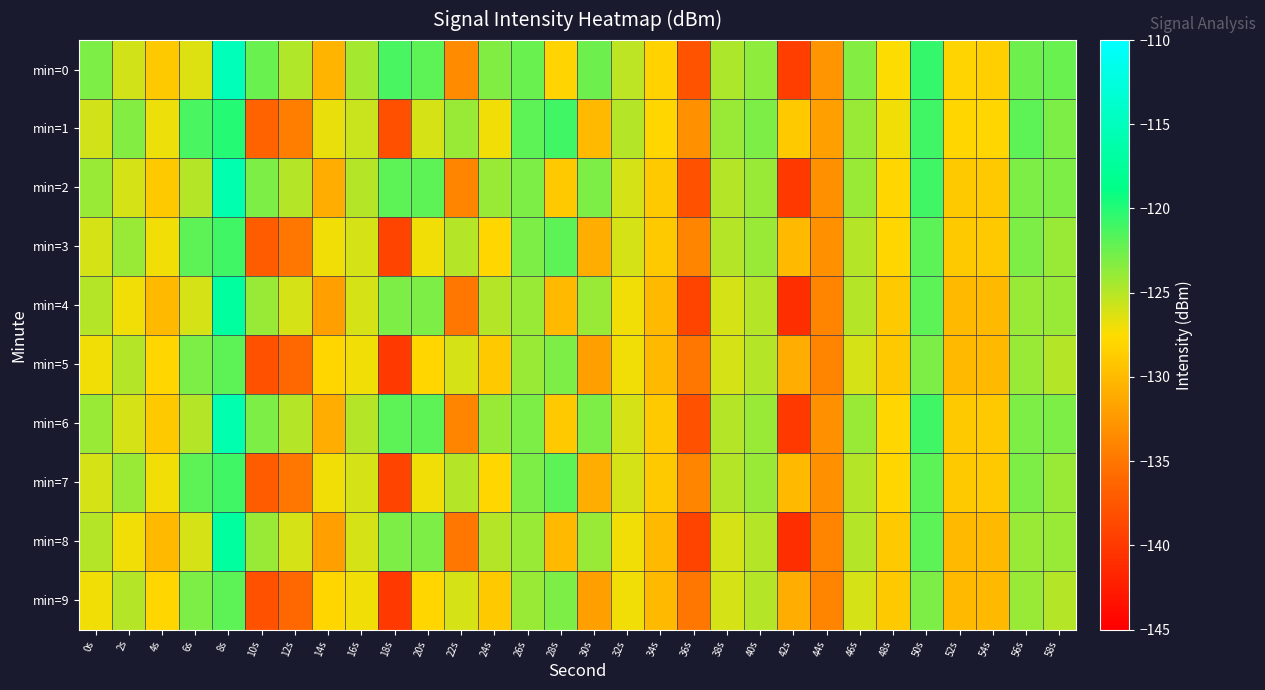

Reading left to right, what are all the values shown in this chart?

min=0: 0s=-123.1	2s=-125.9	4s=-128.9	6s=-126.4	8s=-115.2	10s=-122.3	12s=-124.8	14s=-130.4	16s=-124.4	18s=-121.3	20s=-121.9	22s=-133.4	24s=-123.3	26s=-122.3	28s=-128.2	30s=-122.5	32s=-125.2	34s=-128.3	36s=-137.8	38s=-124.6	40s=-123.6	42s=-139.6	44s=-132.8	46s=-123.3	48s=-127.5	50s=-120.7	52s=-128.1	54s=-128.6	56s=-122.5	58s=-122.4
min=1: 0s=-125.9	2s=-123.4	4s=-126.9	6s=-121.2	8s=-120.0	10s=-136.5	12s=-134.4	14s=-126.7	16s=-125.7	18s=-138.1	20s=-126.0	22s=-124.0	24s=-127.0	26s=-122.0	28s=-121.0	30s=-130.0	32s=-125.0	34s=-128.0	36s=-133.0	38s=-124.0	40s=-123.0	42s=-129.0	44s=-132.0	46s=-124.0	48s=-127.0	50s=-121.0	52s=-128.0	54s=-128.0	56s=-122.0	58s=-123.0
min=2: 0s=-124.0	2s=-126.0	4s=-129.0	6s=-125.0	8s=-116.0	10s=-123.0	12s=-125.0	14s=-131.0	16s=-125.0	18s=-122.0	20s=-122.0	22s=-134.0	24s=-124.0	26s=-123.0	28s=-129.0	30s=-123.0	32s=-126.0	34s=-129.0	36s=-138.0	38s=-125.0	40s=-124.0	42s=-140.0	44s=-133.0	46s=-124.0	48s=-128.0	50s=-121.0	52s=-129.0	54s=-129.0	56s=-123.0	58s=-123.0
min=3: 0s=-126.0	2s=-124.0	4s=-127.0	6s=-122.0	8s=-121.0	10s=-137.0	12s=-135.0	14s=-127.0	16s=-126.0	18s=-139.0	20s=-127.0	22s=-125.0	24s=-128.0	26s=-123.0	28s=-122.0	30s=-131.0	32s=-126.0	34s=-129.0	36s=-134.0	38s=-125.0	40s=-124.0	42s=-130.0	44s=-133.0	46s=-125.0	48s=-128.0	50s=-122.0	52s=-129.0	54s=-129.0	56s=-123.0	58s=-124.0
min=4: 0s=-125.0	2s=-127.0	4s=-130.0	6s=-126.0	8s=-117.0	10s=-124.0	12s=-126.0	14s=-132.0	16s=-126.0	18s=-123.0	20s=-123.0	22s=-135.0	24s=-125.0	26s=-124.0	28s=-130.0	30s=-124.0	32s=-127.0	34s=-130.0	36s=-139.0	38s=-126.0	40s=-125.0	42s=-141.0	44s=-134.0	46s=-125.0	48s=-129.0	50s=-122.0	52s=-130.0	54s=-130.0	56s=-124.0	58s=-124.0
min=5: 0s=-127.0	2s=-125.0	4s=-128.0	6s=-123.0	8s=-122.0	10s=-138.0	12s=-136.0	14s=-128.0	16s=-127.0	18s=-140.0	20s=-128.0	22s=-126.0	24s=-129.0	26s=-124.0	28s=-123.0	30s=-132.0	32s=-127.0	34s=-130.0	36s=-135.0	38s=-126.0	40s=-125.0	42s=-131.0	44s=-134.0	46s=-126.0	48s=-129.0	50s=-123.0	52s=-130.0	54s=-130.0	56s=-124.0	58s=-125.0
min=6: 0s=-124.0	2s=-126.0	4s=-129.0	6s=-125.0	8s=-116.0	10s=-123.0	12s=-125.0	14s=-131.0	16s=-125.0	18s=-122.0	20s=-122.0	22s=-134.0	24s=-124.0	26s=-123.0	28s=-129.0	30s=-123.0	32s=-126.0	34s=-129.0	36s=-138.0	38s=-125.0	40s=-124.0	42s=-140.0	44s=-133.0	46s=-124.0	48s=-128.0	50s=-121.0	52s=-129.0	54s=-129.0	56s=-123.0	58s=-123.0
min=7: 0s=-126.0	2s=-124.0	4s=-127.0	6s=-122.0	8s=-121.0	10s=-137.0	12s=-135.0	14s=-127.0	16s=-126.0	18s=-139.0	20s=-127.0	22s=-125.0	24s=-128.0	26s=-123.0	28s=-122.0	30s=-131.0	32s=-126.0	34s=-129.0	36s=-134.0	38s=-125.0	40s=-124.0	42s=-130.0	44s=-133.0	46s=-125.0	48s=-128.0	50s=-122.0	52s=-129.0	54s=-129.0	56s=-123.0	58s=-124.0
min=8: 0s=-125.0	2s=-127.0	4s=-130.0	6s=-126.0	8s=-117.0	10s=-124.0	12s=-126.0	14s=-132.0	16s=-126.0	18s=-123.0	20s=-123.0	22s=-135.0	24s=-125.0	26s=-124.0	28s=-130.0	30s=-124.0	32s=-127.0	34s=-130.0	36s=-139.0	38s=-126.0	40s=-125.0	42s=-141.0	44s=-134.0	46s=-125.0	48s=-129.0	50s=-122.0	52s=-130.0	54s=-130.0	56s=-124.0	58s=-124.0
min=9: 0s=-127.0	2s=-125.0	4s=-128.0	6s=-123.0	8s=-122.0	10s=-138.0	12s=-136.0	14s=-128.0	16s=-127.0	18s=-140.0	20s=-128.0	22s=-126.0	24s=-129.0	26s=-124.0	28s=-123.0	30s=-132.0	32s=-127.0	34s=-130.0	36s=-135.0	38s=-126.0	40s=-125.0	42s=-131.0	44s=-134.0	46s=-126.0	48s=-129.0	50s=-123.0	52s=-130.0	54s=-130.0	56s=-124.0	58s=-125.0